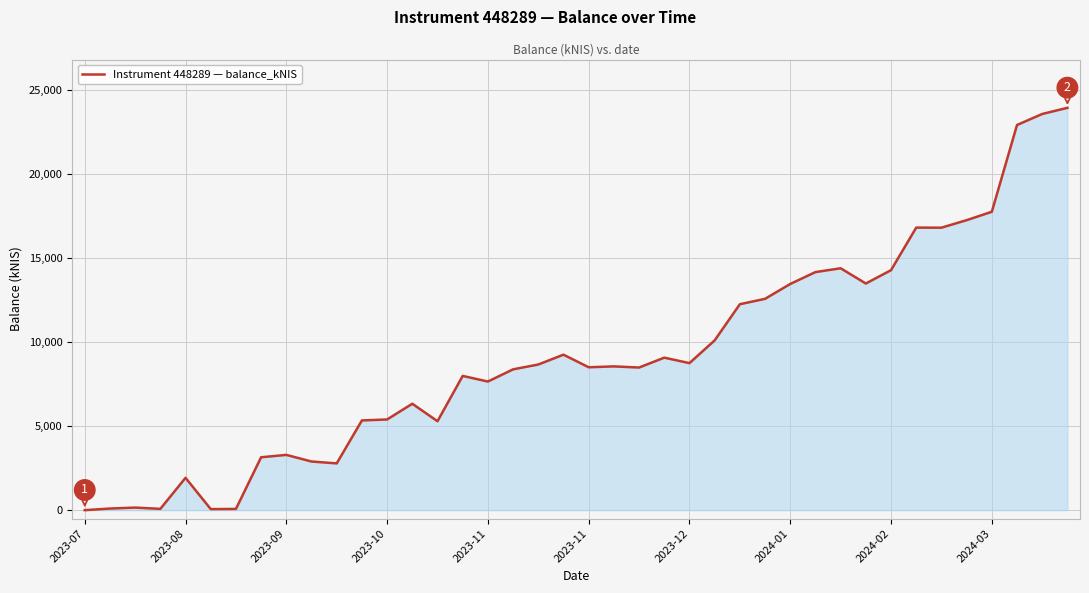

What is the maximum value shown in the chart?

23935.5